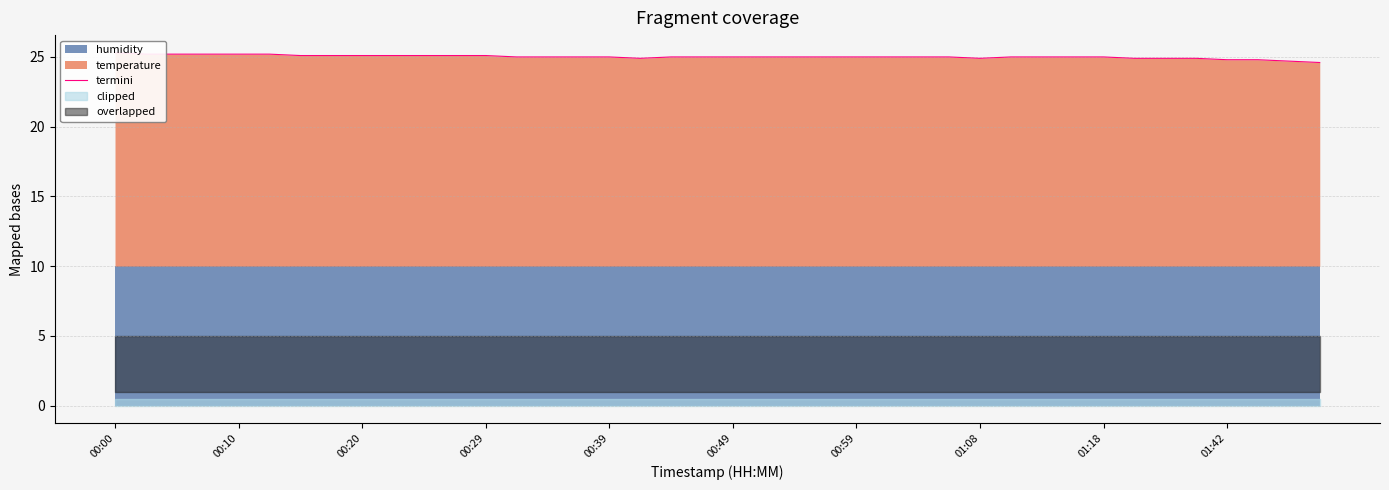

Does the chart have visible grid lines?

Yes